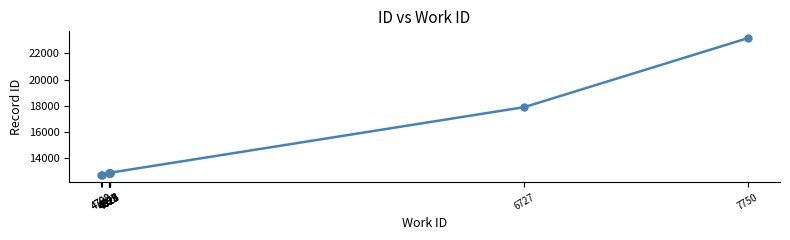

What is the change in value from 4792 to 4823?

+153